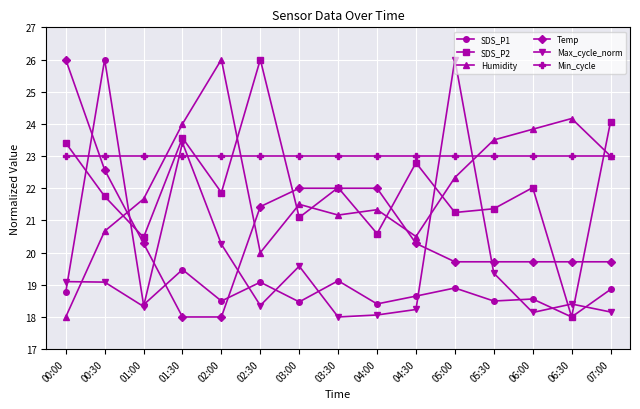

At which category does Humidity reach its first local valley?

02:30